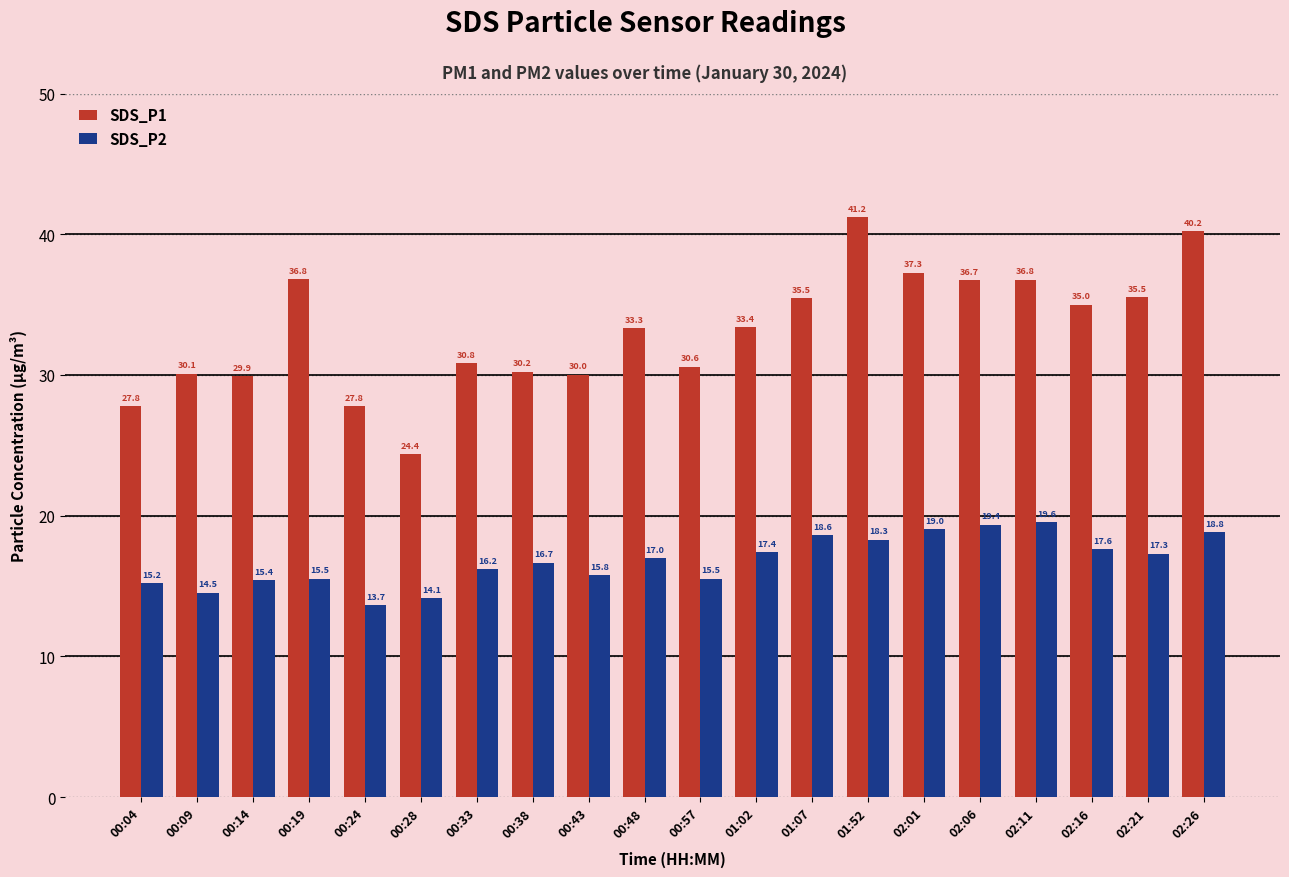

What is the difference between the SDS_P1 values at 00:38 and 02:06?

6.5